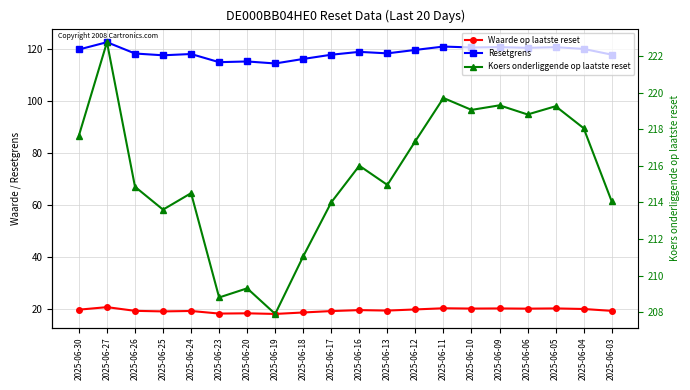

True or false: Waarde op laatste reset has more than 1 interior local peaks.

True